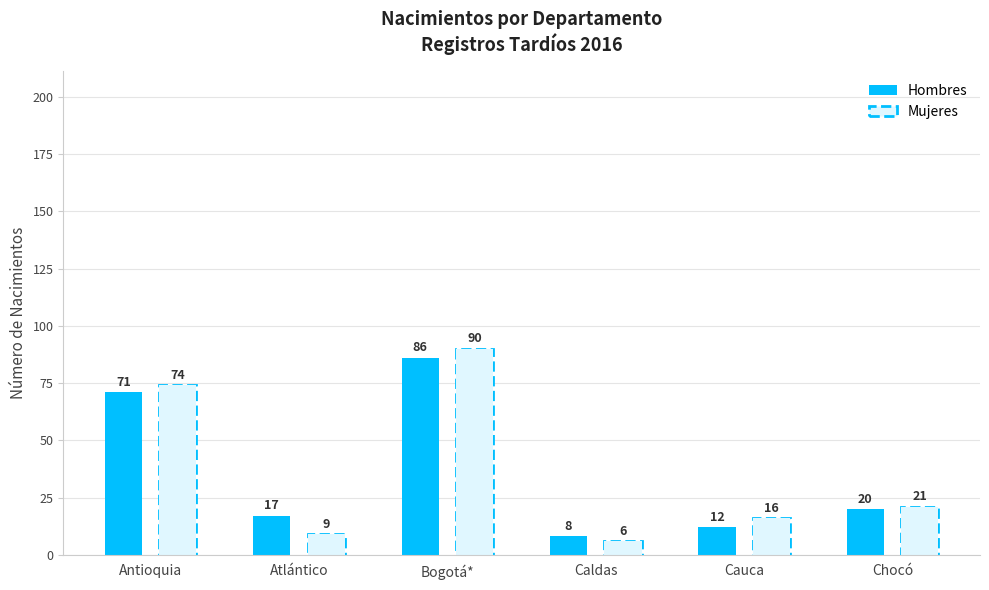

Which series has the largest total across all categories?

Mujeres